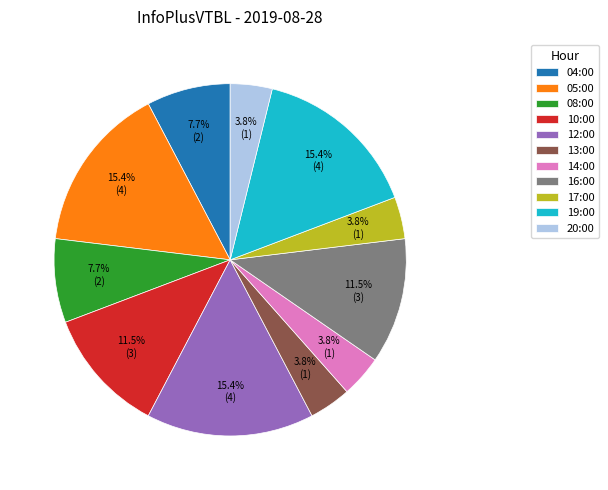

How many slices are in this pie chart?

11